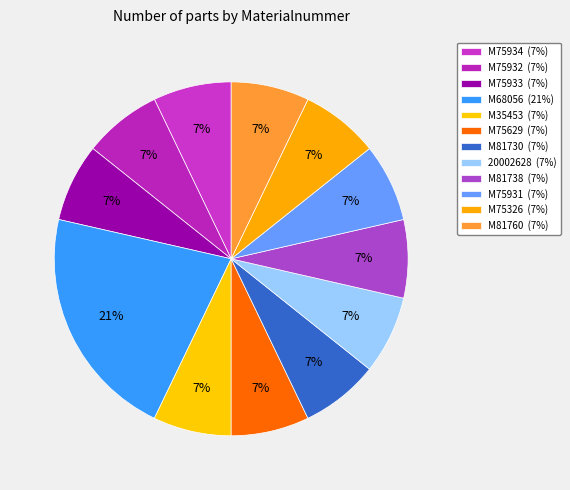

How many segments does this pie chart have?

12